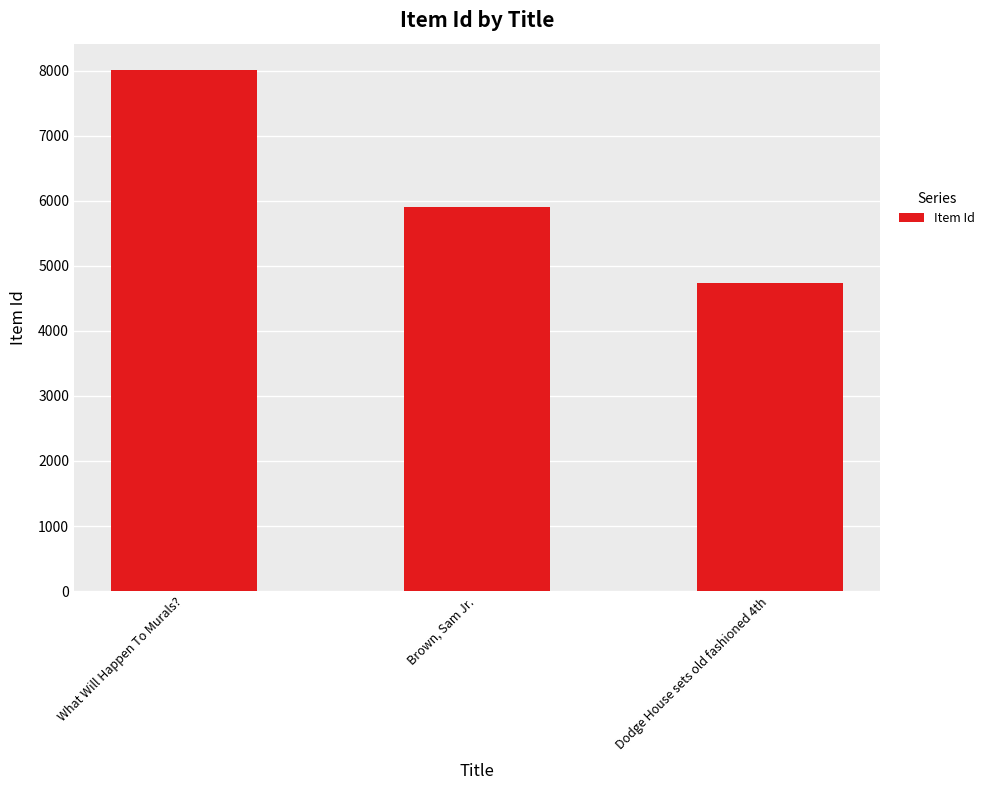

At which label does the data first exceed 5906?

What Will Happen To Murals?